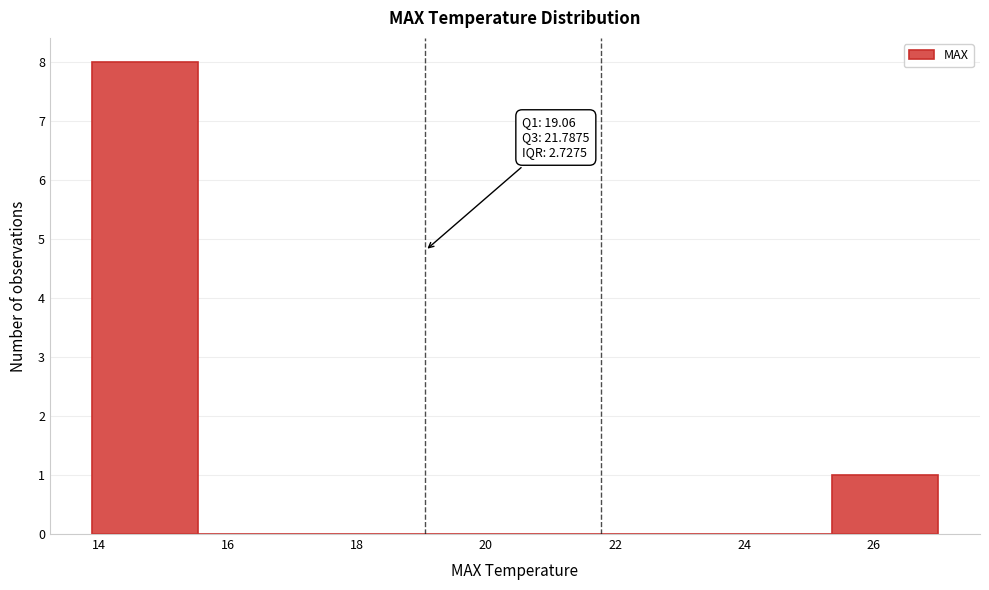

Over which range of the x-axis is the bar tallest?

14.0 to 15.6